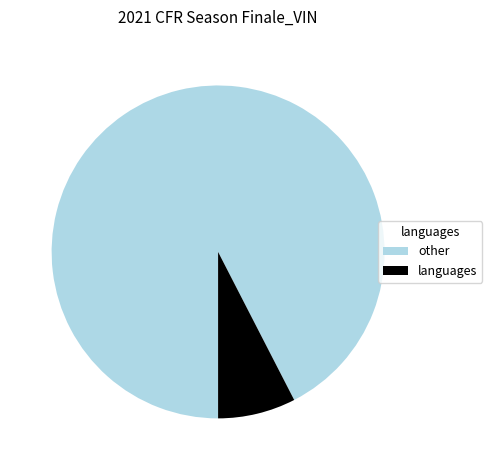

The other slice represents 99% of the pie. True or false?

False